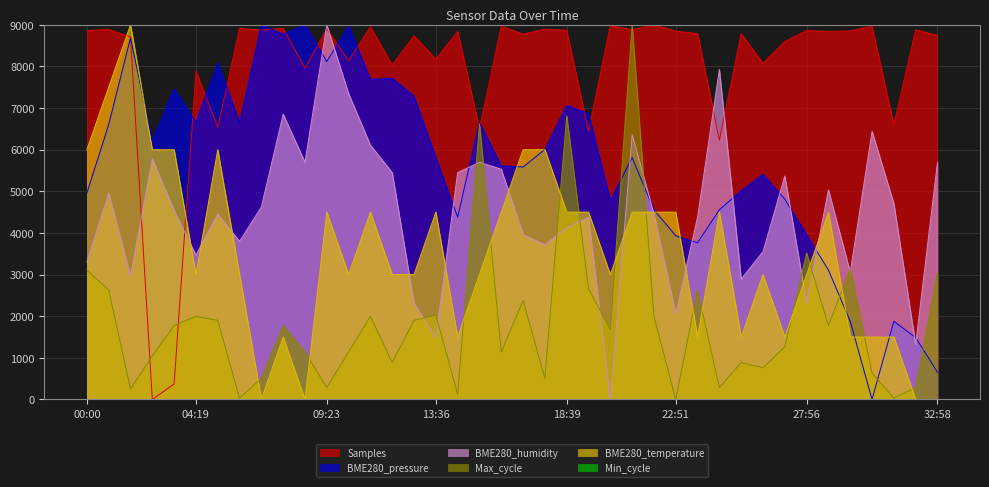

Rank the categories by BME280_humidity value from lowest to highest.

20:19, 32:08, 13:36, 22:51, 12:46, 27:56, 25:24, 01:48, 29:36, 00:00, 04:19, 26:15, 17:48, 06:00, 16:58, 18:39, 19:29, 23:41, 05:10, 22:00, 03:29, 06:51, 31:17, 00:51, 28:46, 27:05, 11:54, 14:27, 16:07, 08:32, 15:17, 32:58, 02:39, 11:04, 21:10, 30:27, 07:42, 10:13, 24:32, 09:23